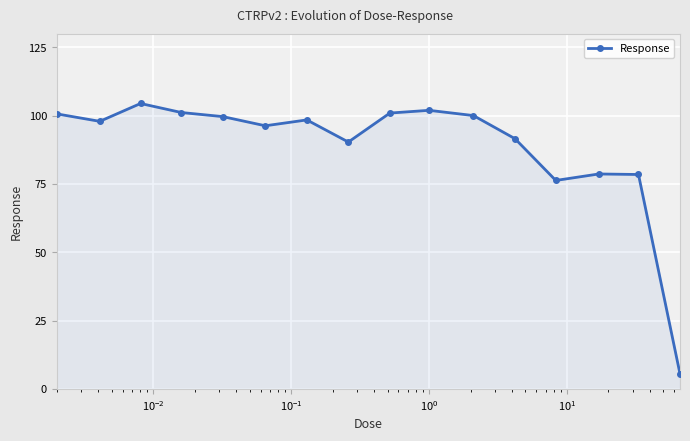

How many points are lower than both their immediate neighbors (excluding endpoints)?

4